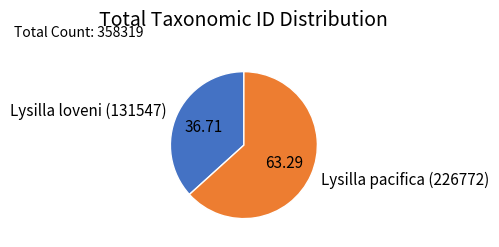

Which category has the biggest portion of the pie?

Lysilla pacifica (226772)